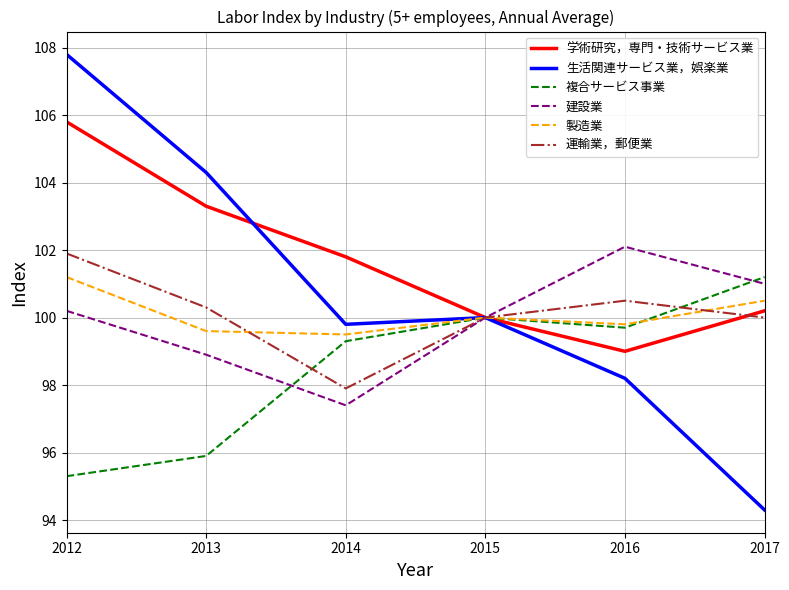

Which series has the largest range (max minus min)?

生活関連サービス業，娯楽業